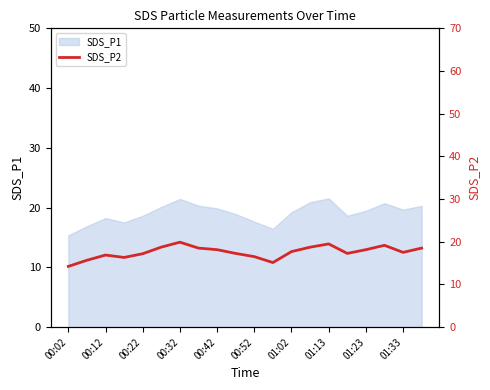

True or false: SDS_P1 has a value of 19.9 at 00:42.

True